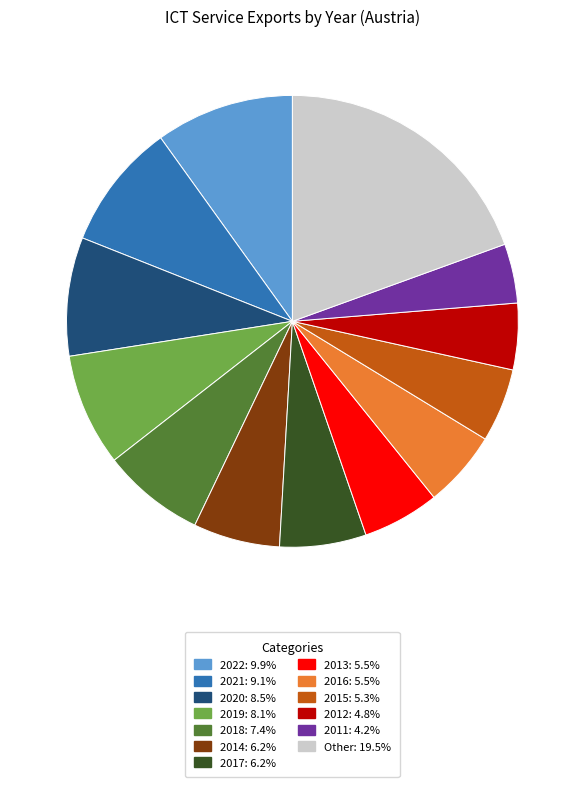

Is the sum of 2022: 9.9% and 2014: 6.2% greater than half?

No